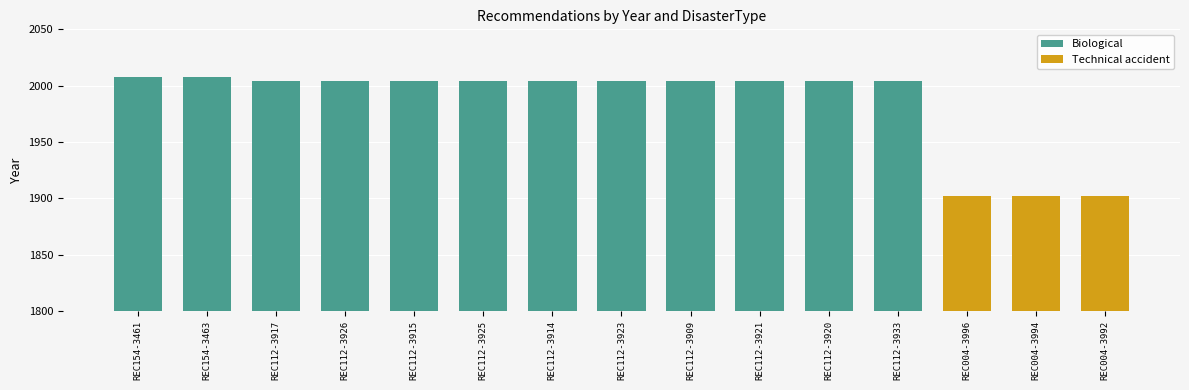

Is it true that Biological equals 2004 at REC112-3909?

True